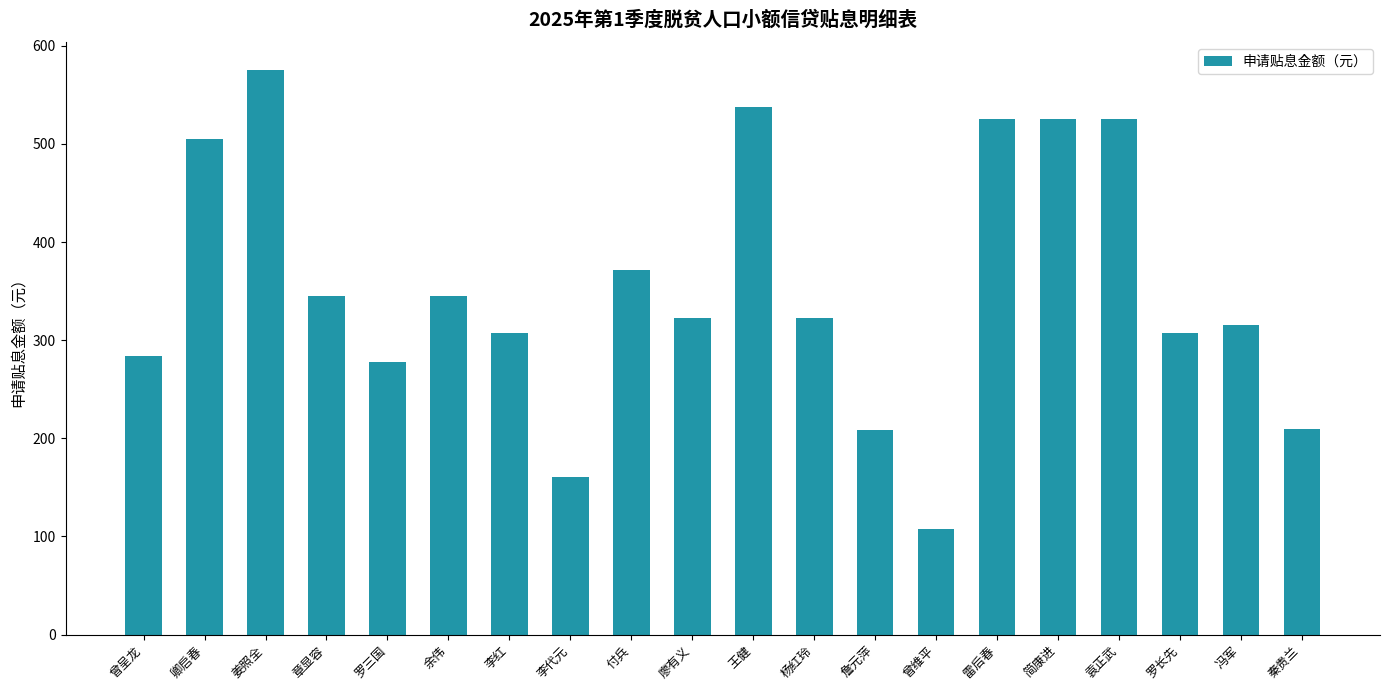

Where does the data first go above 322?

卿启春